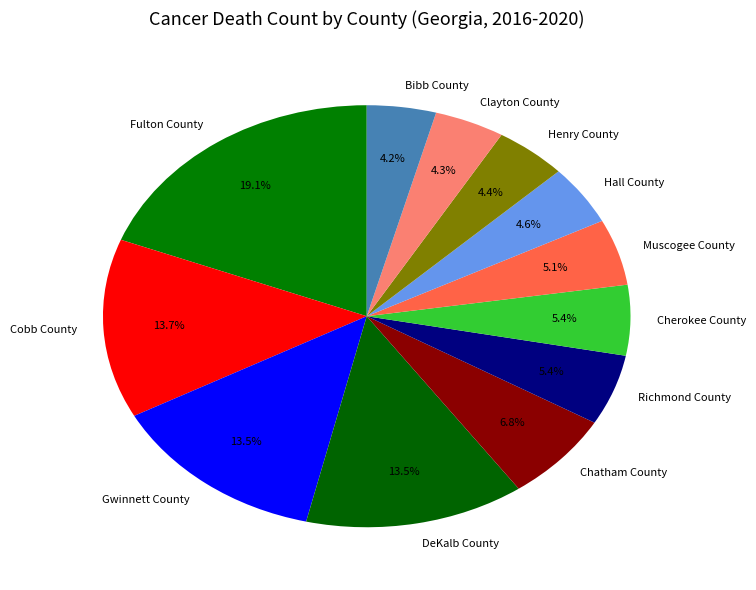

Is Cobb County the majority of the pie?

No